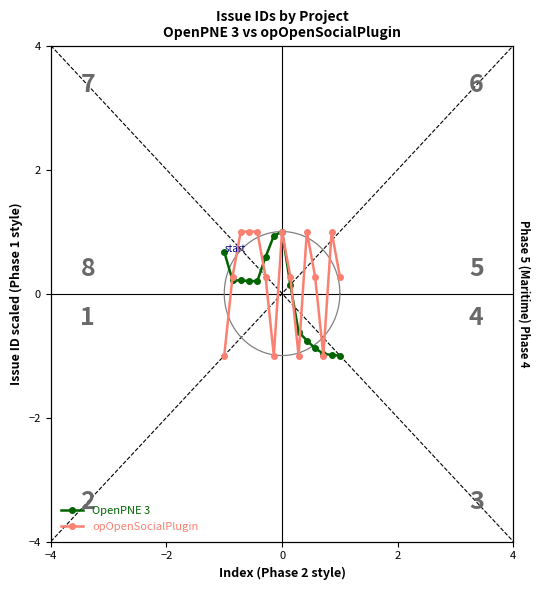

What is the value of the opOpenSocialPlugin point at the 4th from the left?

1.0